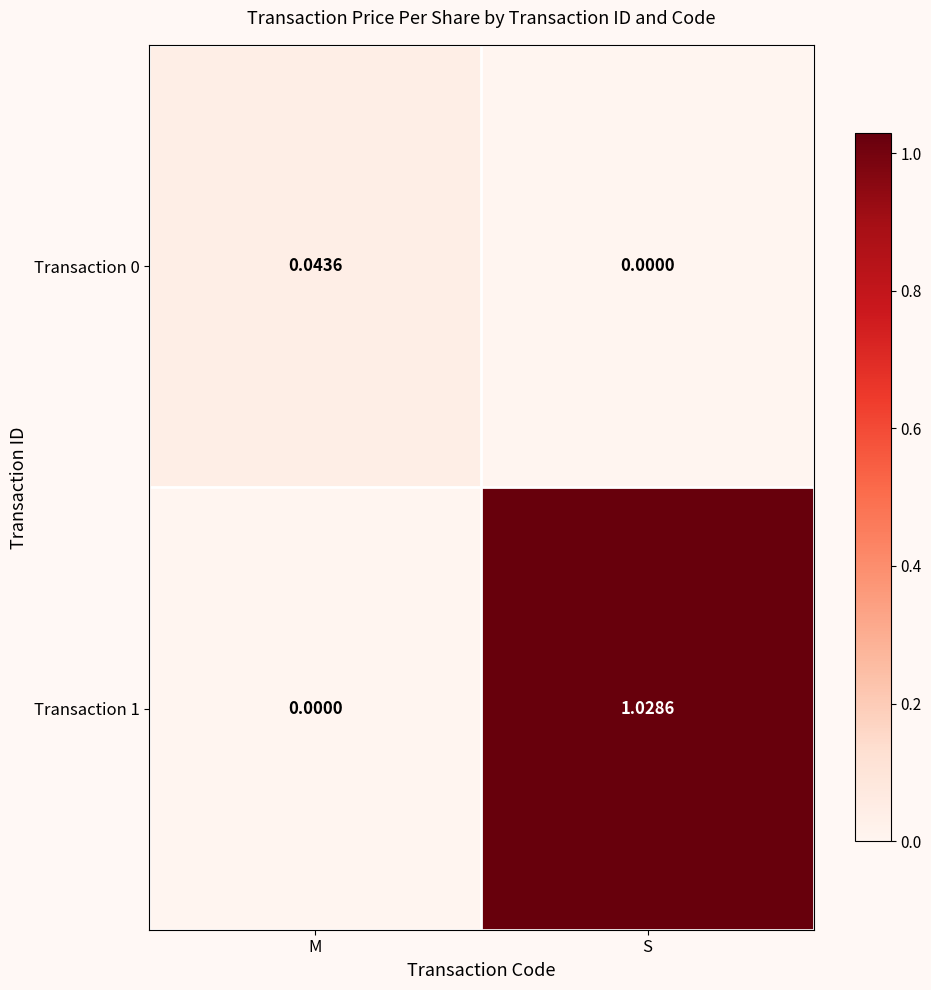

Where is Transaction 1 nearest to the value 0?

M